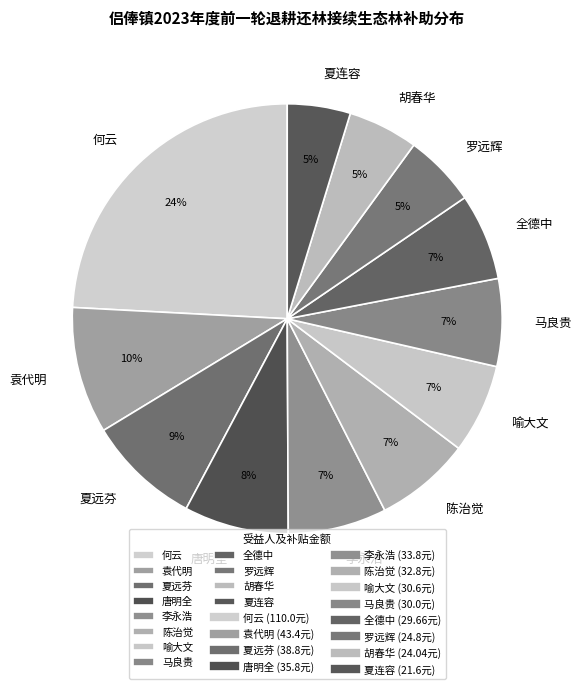

Is 喻大文 the majority of the pie?

No